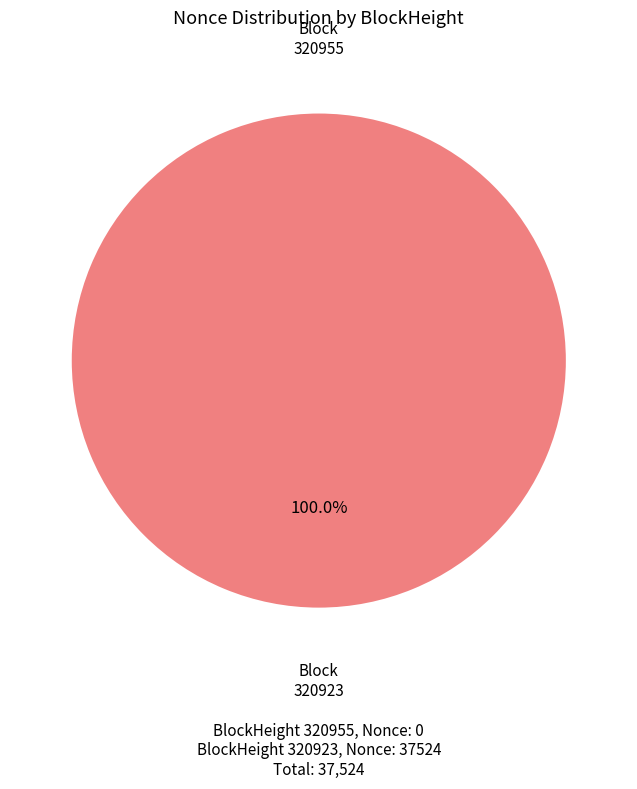

What is the smallest slice in the pie chart?

320955